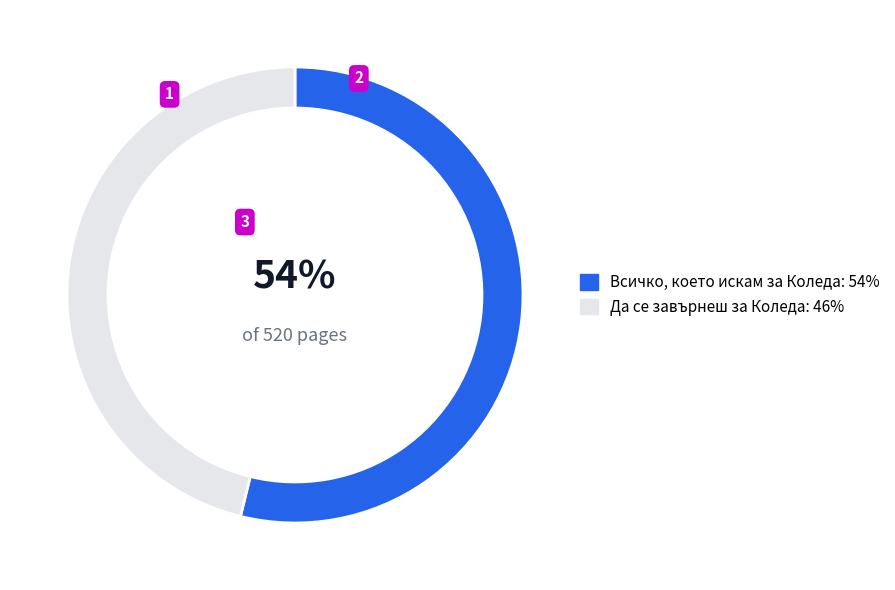

To the nearest percent, what is the difference between the largest and smallest slice percentages?

8%